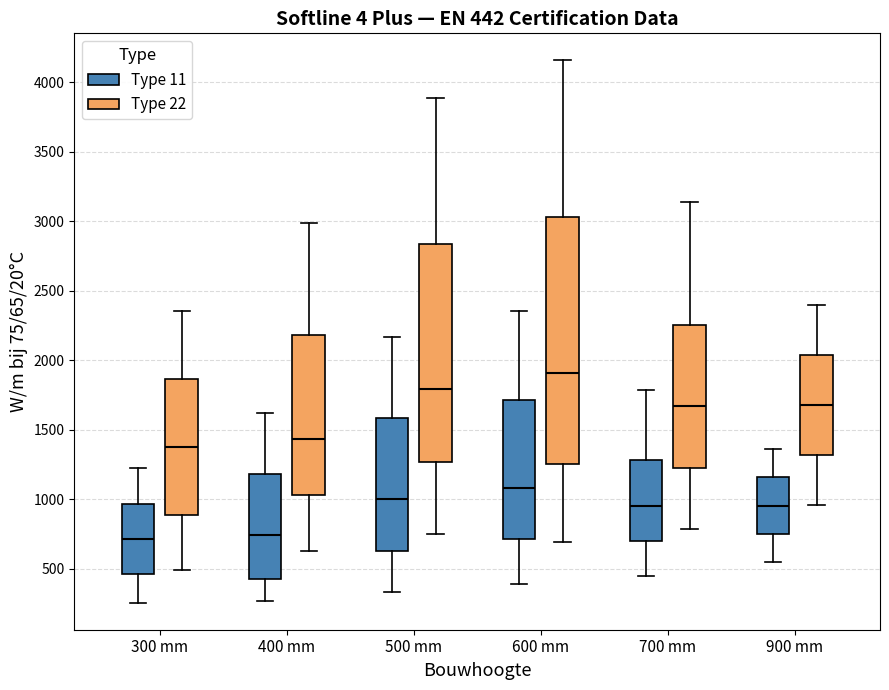

Comparing the boxes themselves (not the whiskers), which one is the tallest?

600 mm (Type 22)